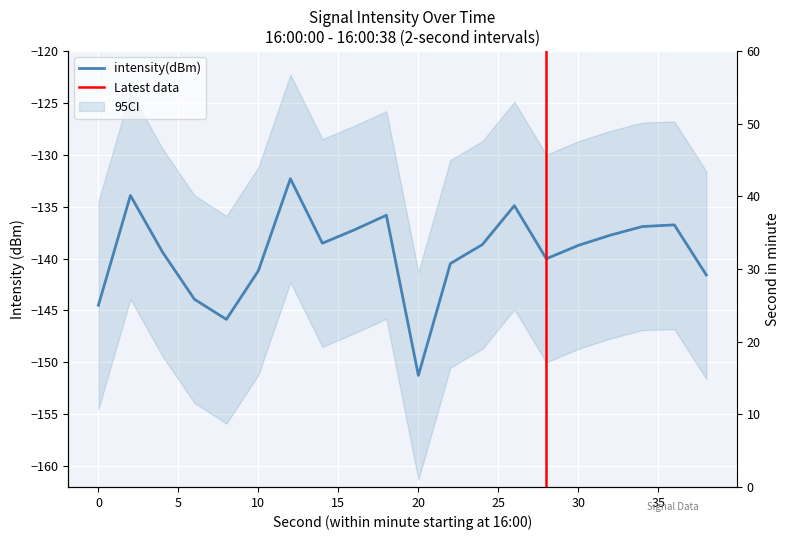

True or false: the data shows -213.9 at 14.

False